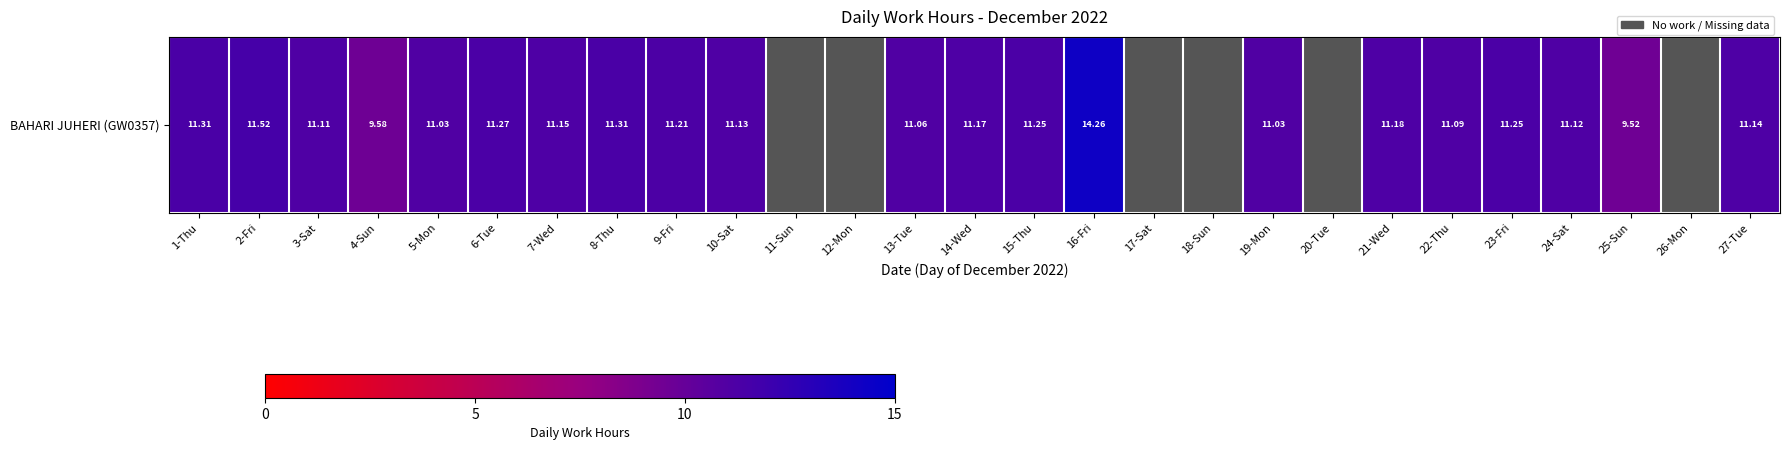

How many values are below 11?

2